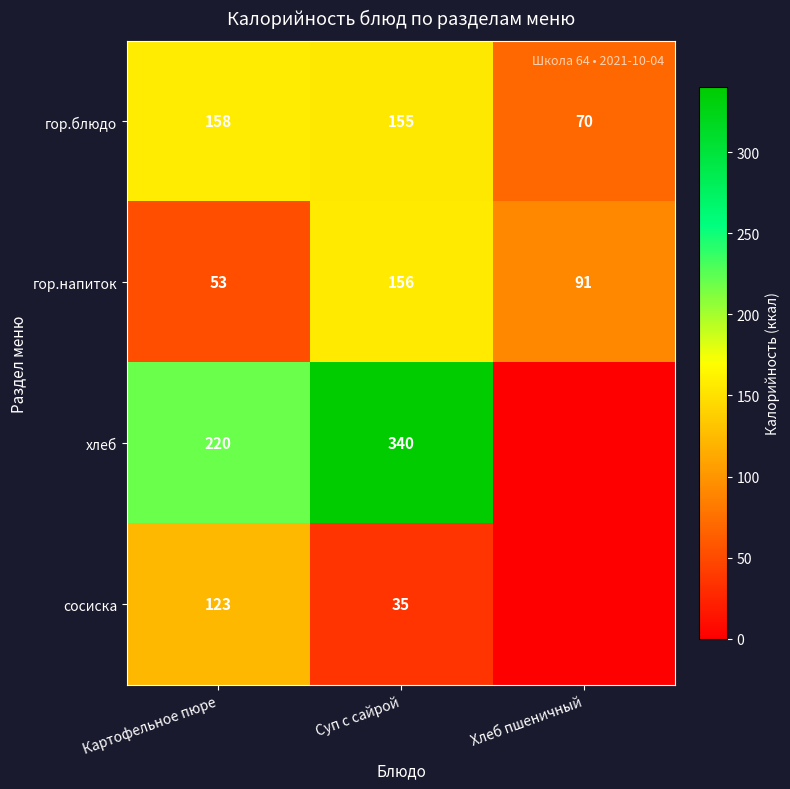

List the labels in order of гор.блюдо value, smallest first.

Хлеб пшеничный, Суп с сайрой, Картофельное пюре